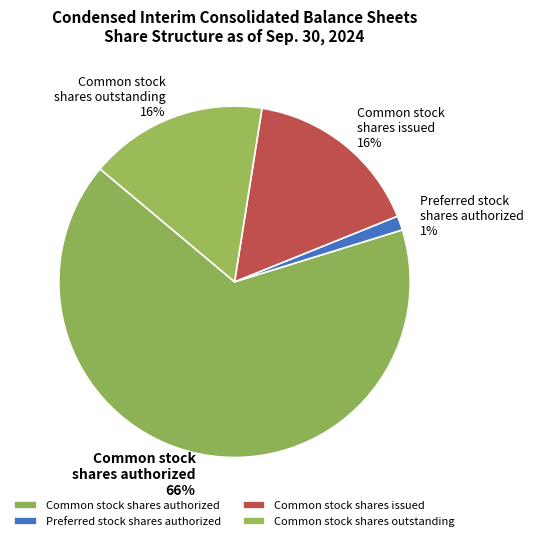

What is the largest slice in the pie chart?

Common stock shares authorized